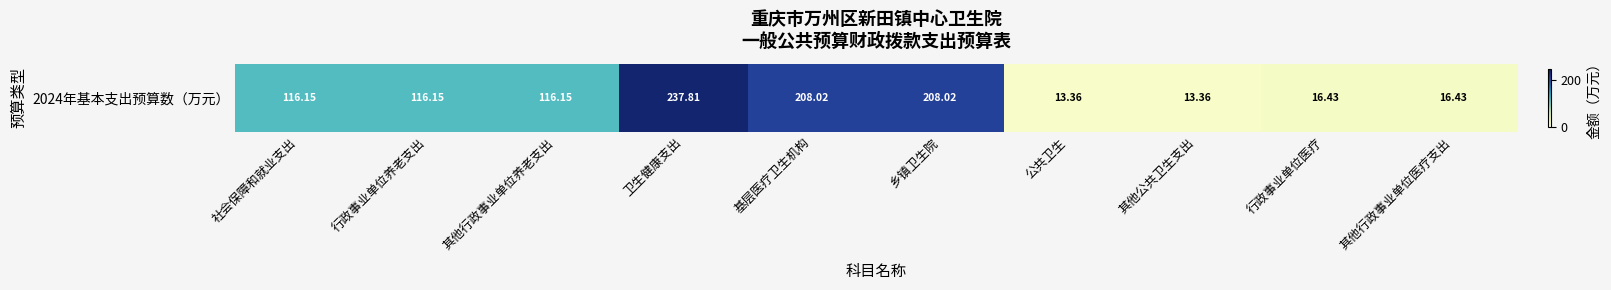

Reading right to left, transcribe all the data shown in this chart.

其他行政事业单位医疗支出=16.4	行政事业单位医疗=16.4	其他公共卫生支出=13.4	公共卫生=13.4	乡镇卫生院=208.0	基层医疗卫生机构=208.0	卫生健康支出=237.8	其他行政事业单位养老支出=116.2	行政事业单位养老支出=116.2	社会保障和就业支出=116.2